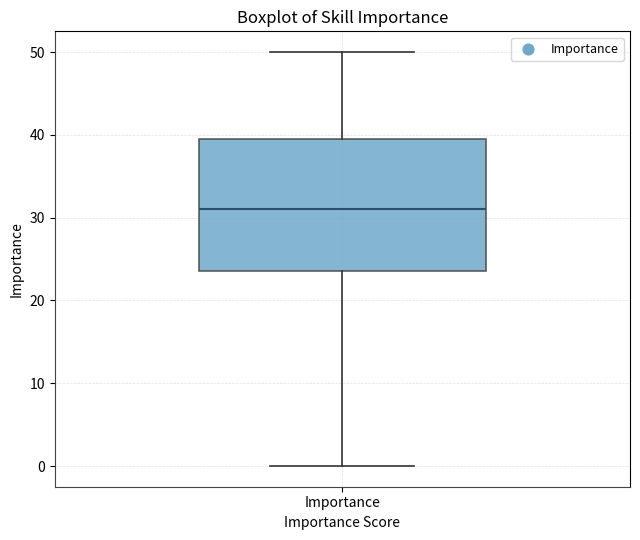

Where does the lower whisker of the box for Importance end on the y-axis? The values are not printed on the chart, so give them approximately, as read against the axis.

0